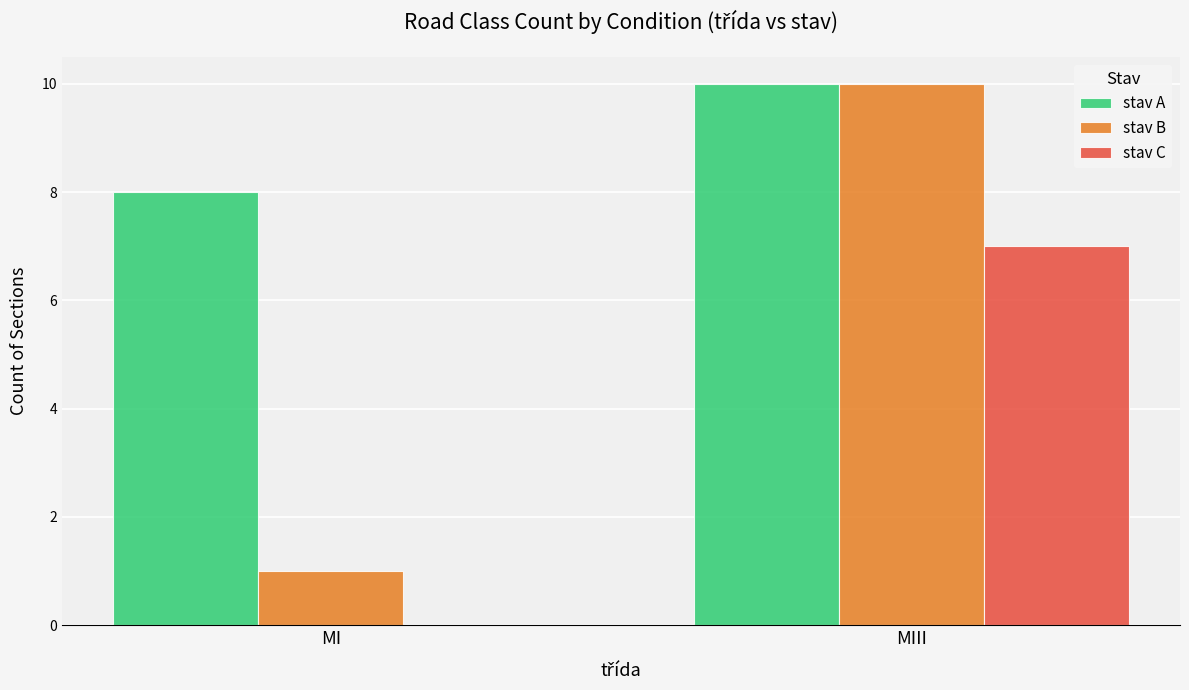

The stav B series shows 5 at MIII. True or false?

False